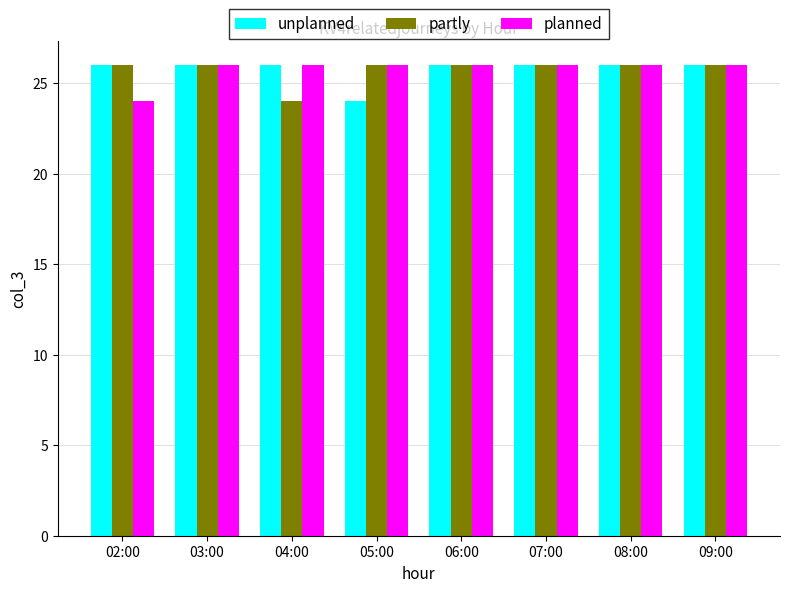

At how many categories does at least one series exceed 25?

8